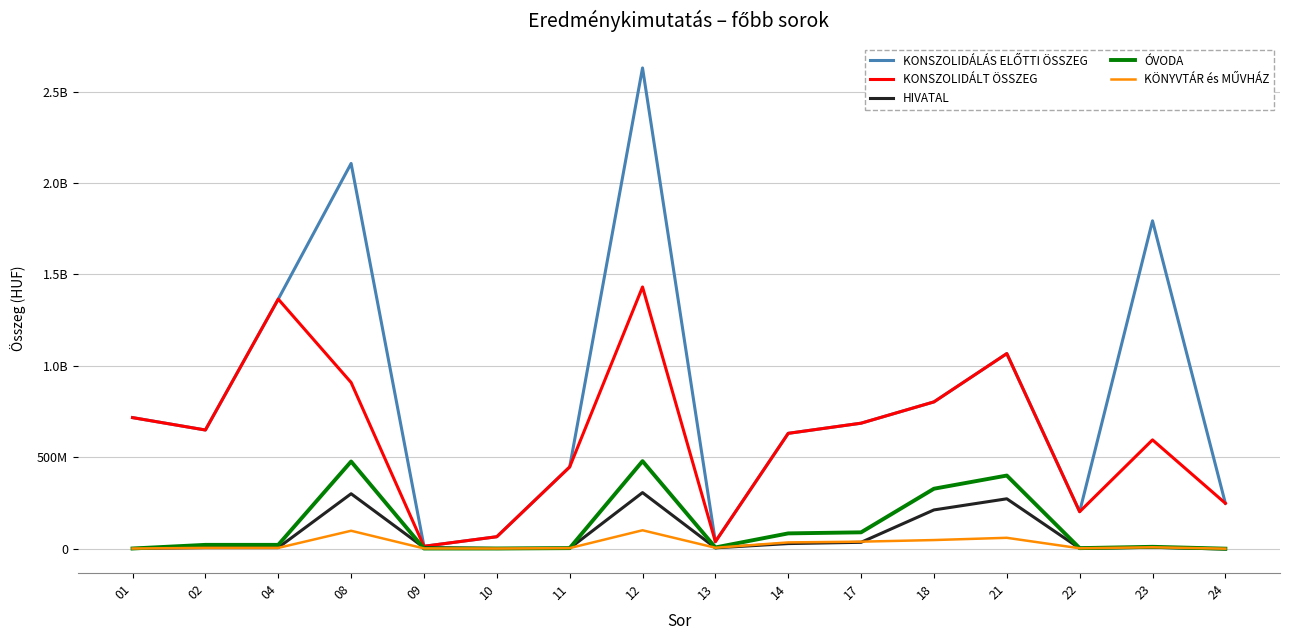

At 23, list the series in order from largest to smallest.

KONSZOLIDÁLÁS ELŐTTI ÖSSZEG, KONSZOLIDÁLT ÖSSZEG, ÓVODA, KÖNYVTÁR és MŰVHÁZ, HIVATAL